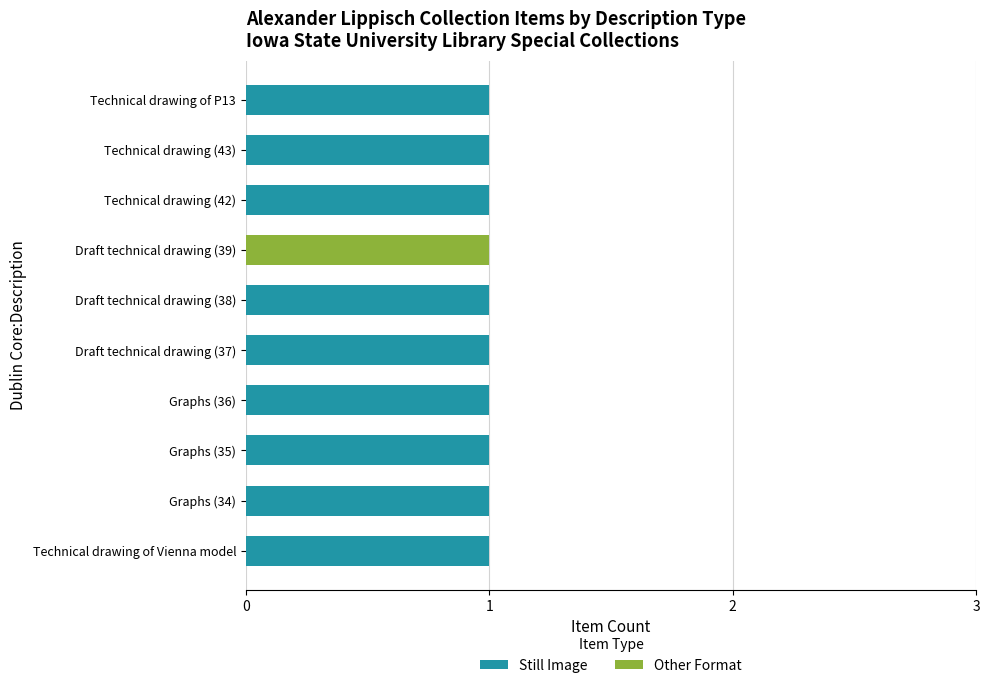

The Still Image series shows 1 at Technical drawing of P13. True or false?

True